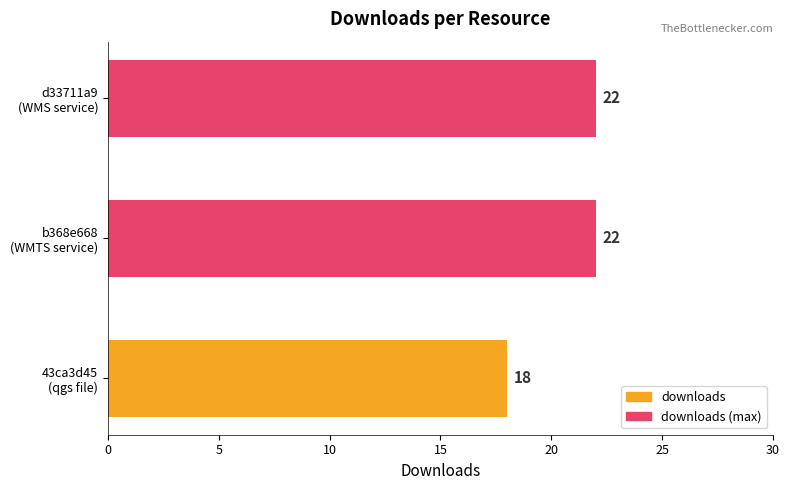

What is the difference between the maximum and minimum values?

4